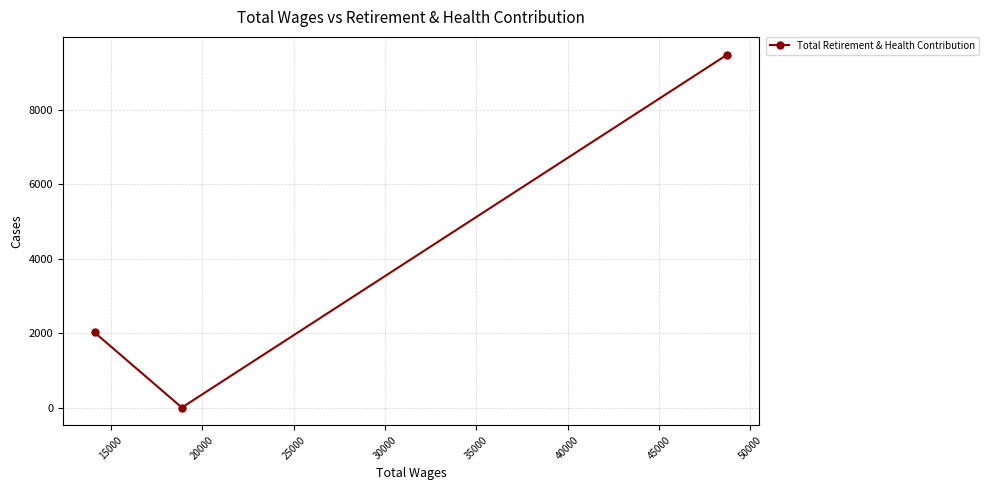

What is the greatest value displayed?

9491